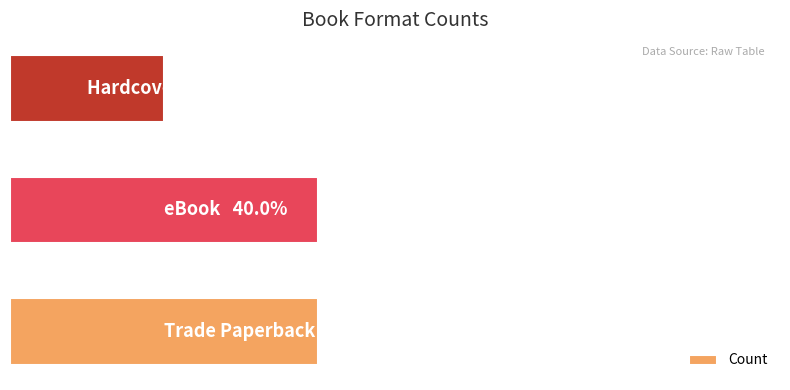

Are the bars grouped side by side (vs. stacked)?

No